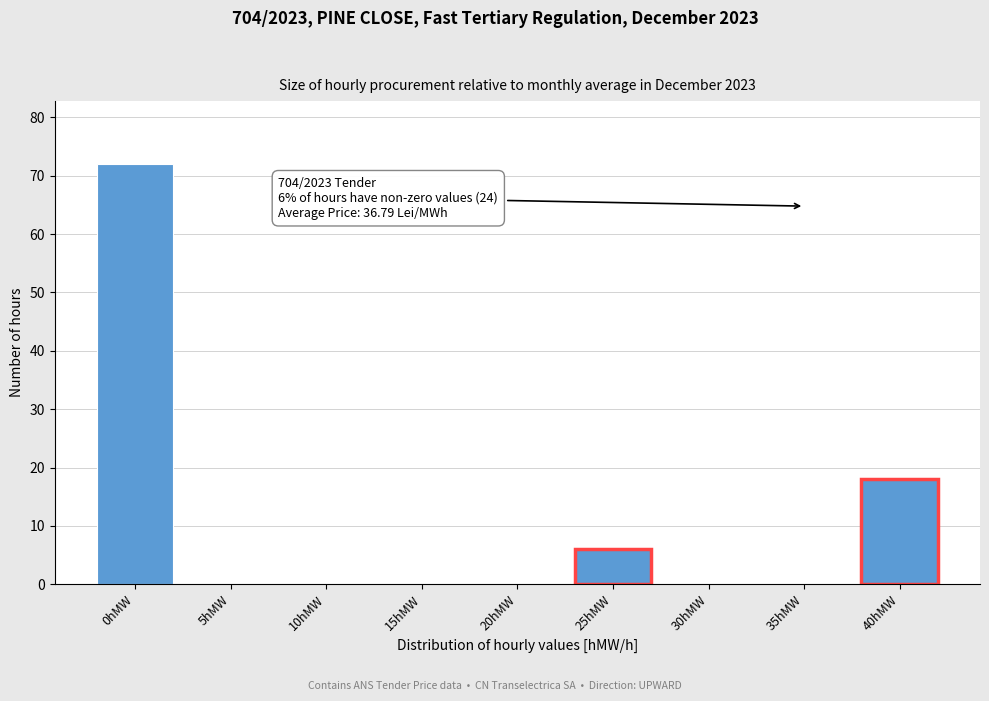

Reading right to left, list all the values displayed in this chart.

40hMW=18	35hMW=0	30hMW=0	25hMW=6	20hMW=0	15hMW=0	10hMW=0	5hMW=0	0hMW=72